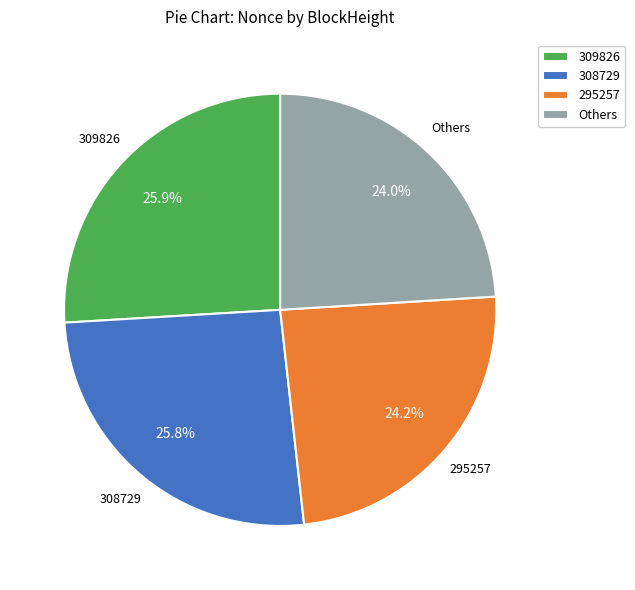

To the nearest percent, what is the difference between the largest and smallest slice percentages?

2%